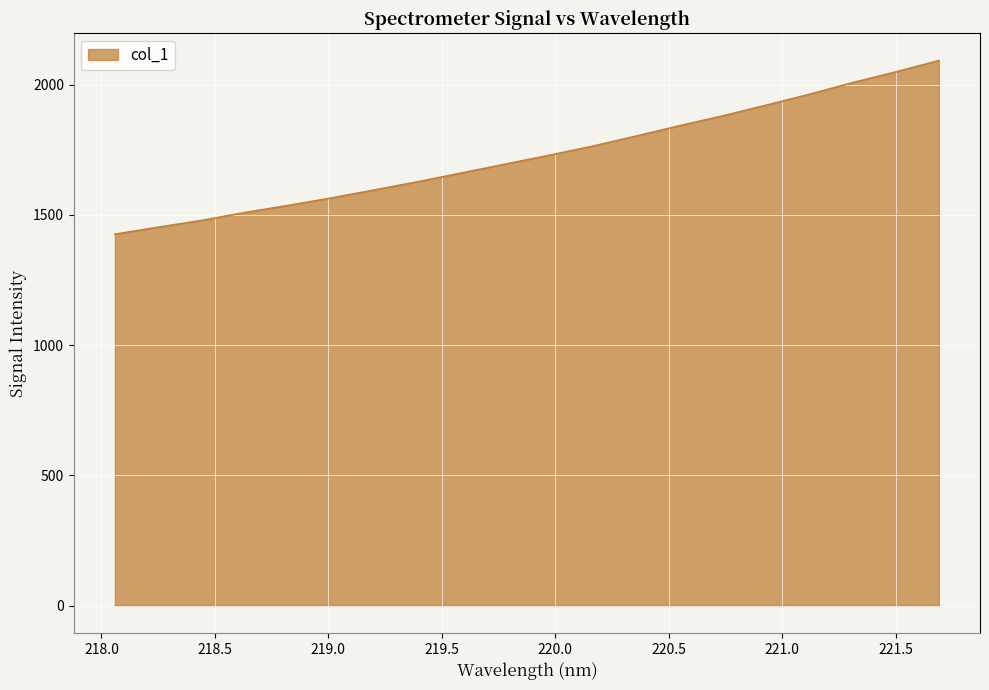

What is the difference between the maximum and minimum values?

666.4